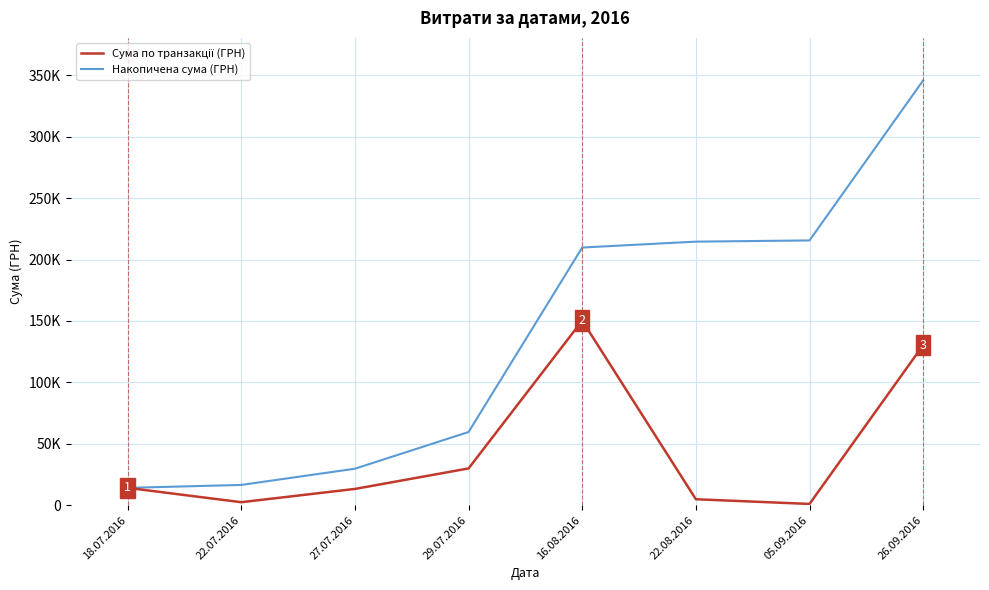

Is the value of Накопичена сума (ГРН) at 22.07.2016 greater than the value of Сума по транзакції (ГРН) at 22.08.2016?

Yes